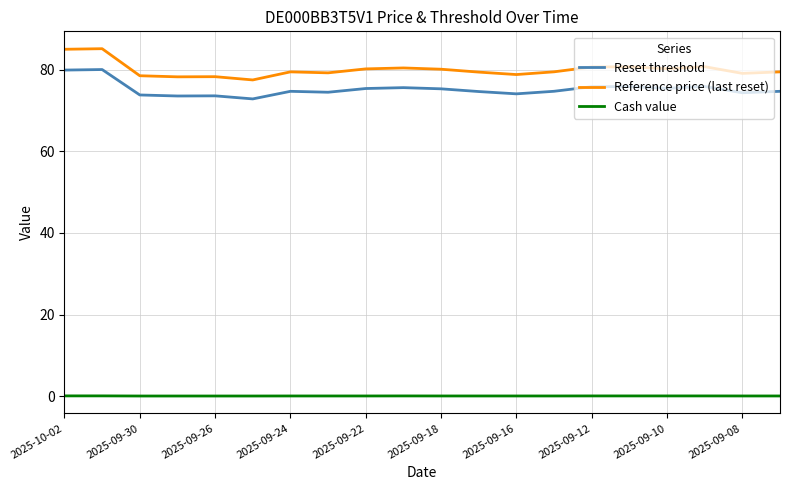

True or false: Reference price (last reset) and Reset threshold cross at least once.

False